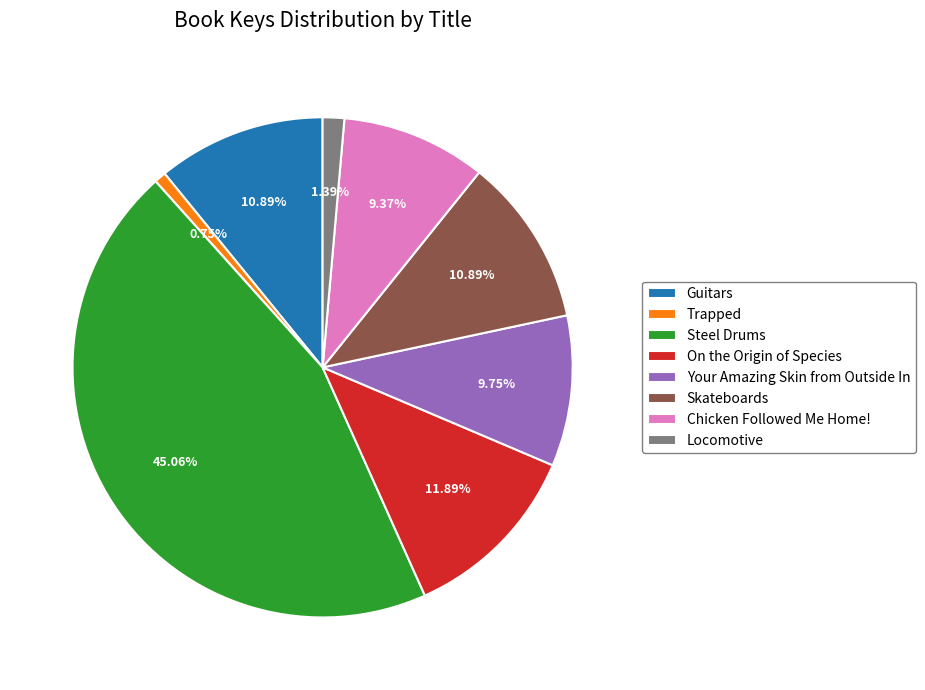

True or false: Locomotive accounts for 1% of the total.

True